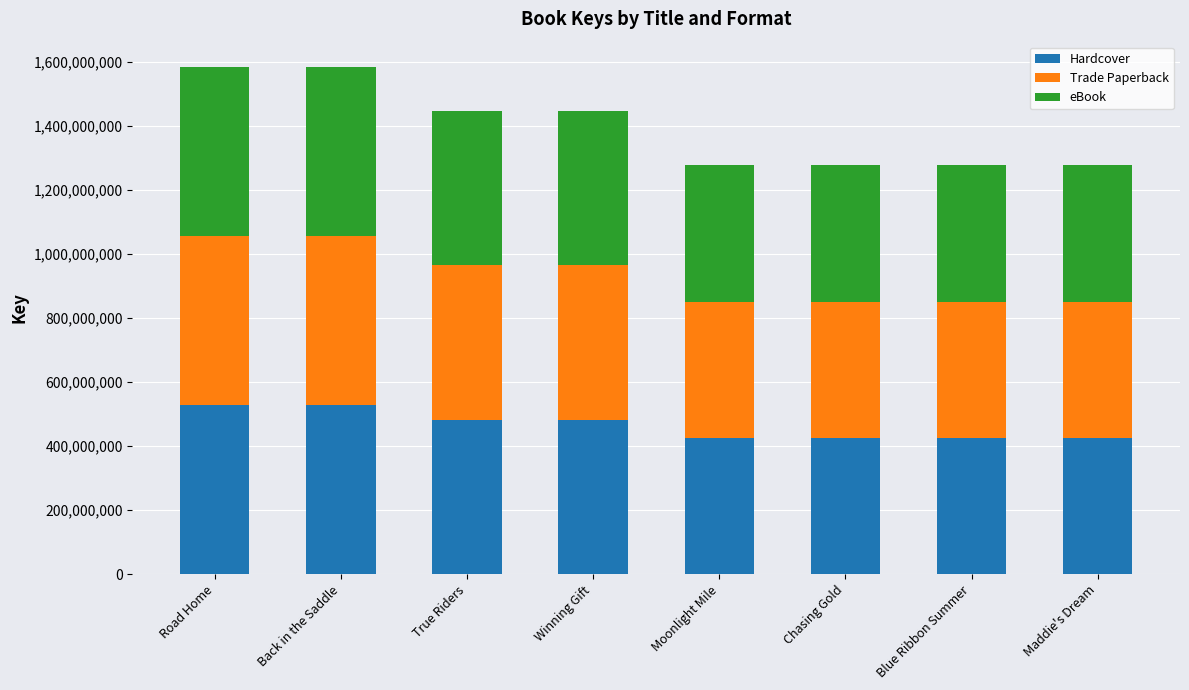

True or false: Hardcover has a value of 669918517 at Chasing Gold.

False